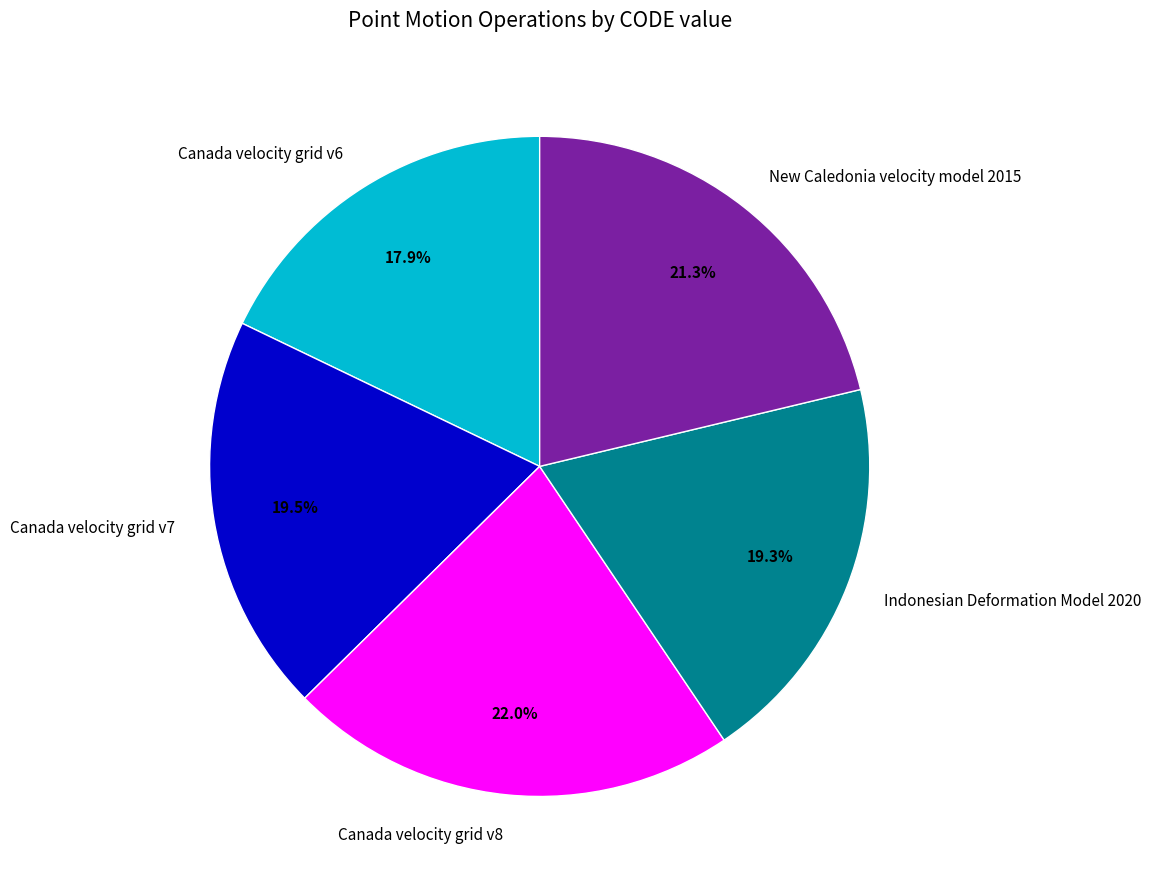

Approximately how many times larger is the value at Canada velocity grid v8 compared to Indonesian Deformation Model 2020?

1.1